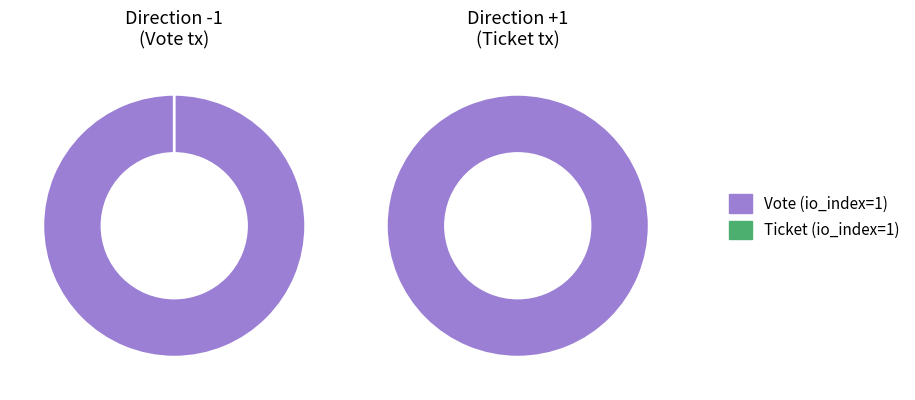

What is the spread (max minus min) of values at Vote?

1